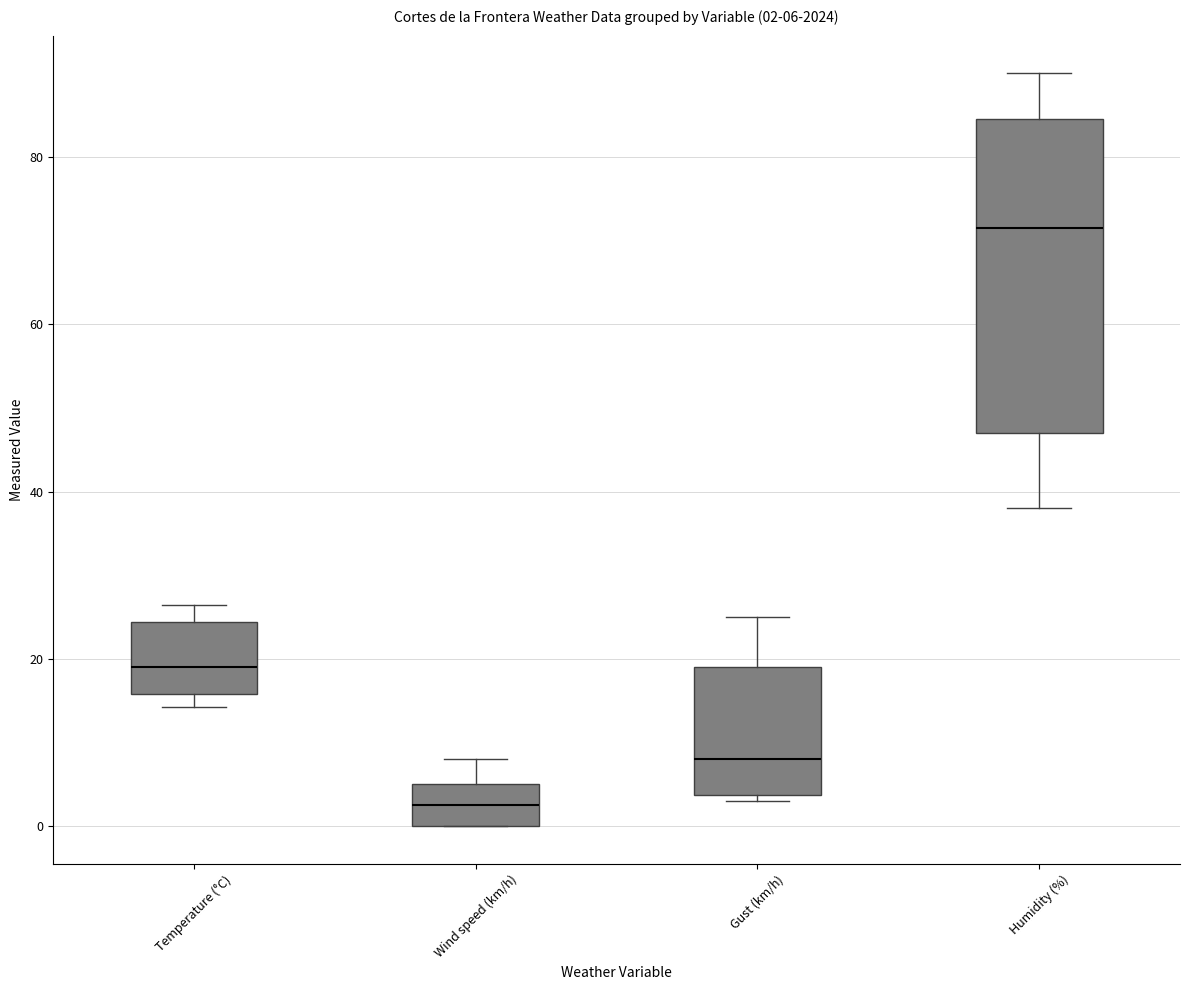

Which box has the lowest median line?

Wind speed (km/h)